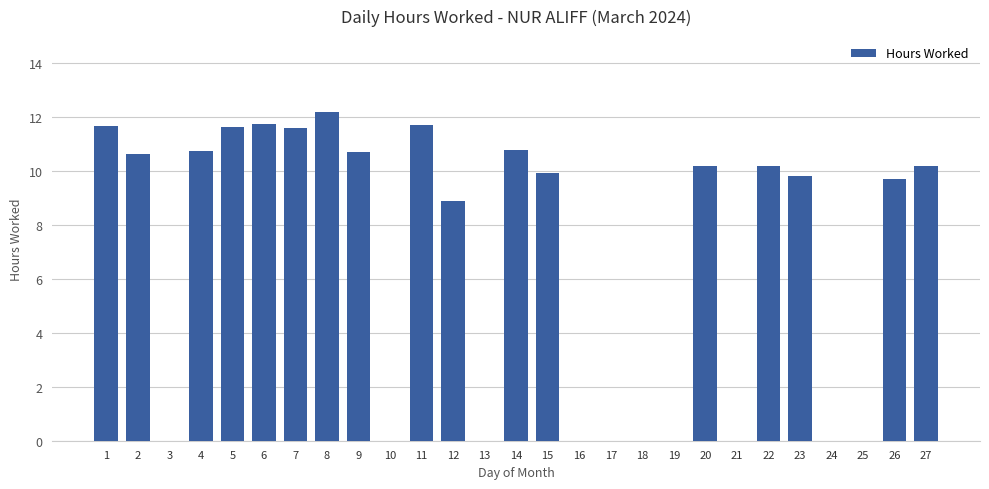

Count the number of categories in the chart.

27